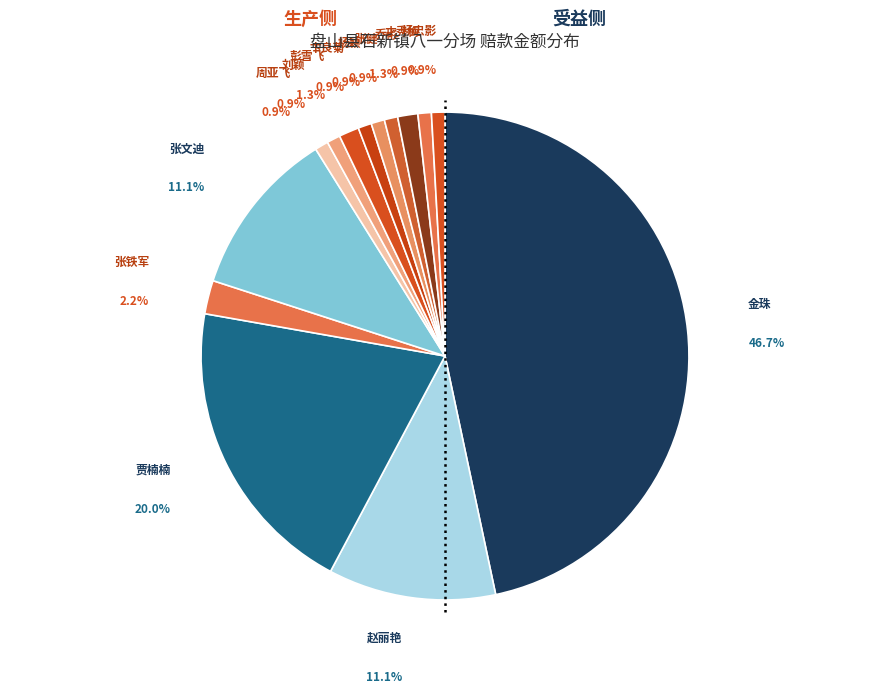

The 才秀梅 slice represents 11% of the pie. True or false?

False